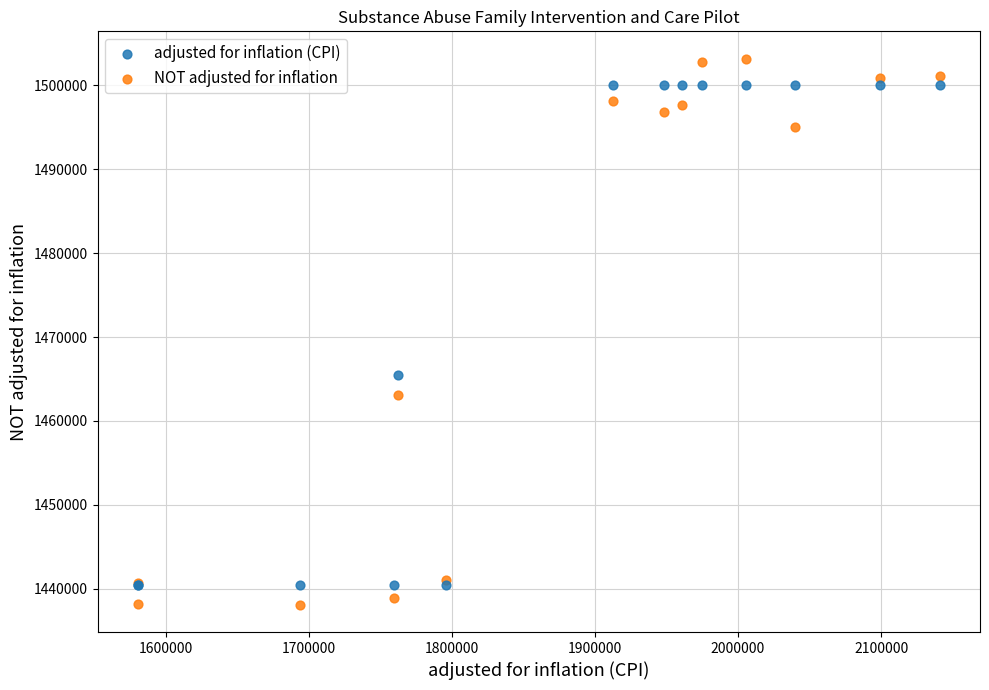

Which series has the widest spread of Y values?

NOT adjusted for inflation